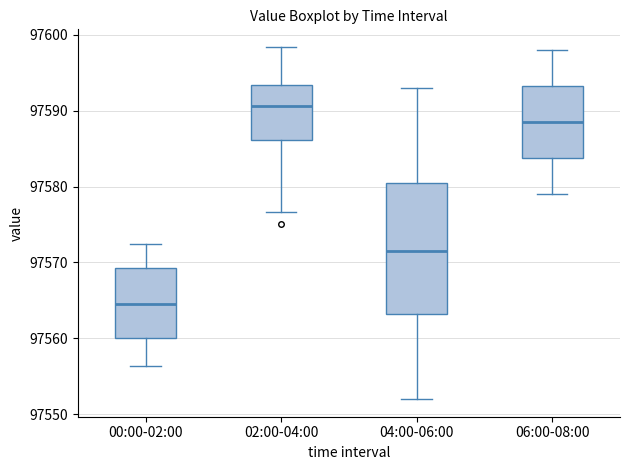

Reading left to right, transcribe this box plot: for each box, give where its median line is, the range the box spans, and where its two whiskers end, as read against the y-axis. The values are not printed on the chart, so give them approximately, as read against the axis.

00:00-02:00: median 97565, box 97560 to 97569, whiskers 97556 to 97572
02:00-04:00: median 97591, box 97586 to 97593, whiskers 97577 to 97598
04:00-06:00: median 97572, box 97563 to 97581, whiskers 97552 to 97593
06:00-08:00: median 97589, box 97584 to 97593, whiskers 97579 to 97598